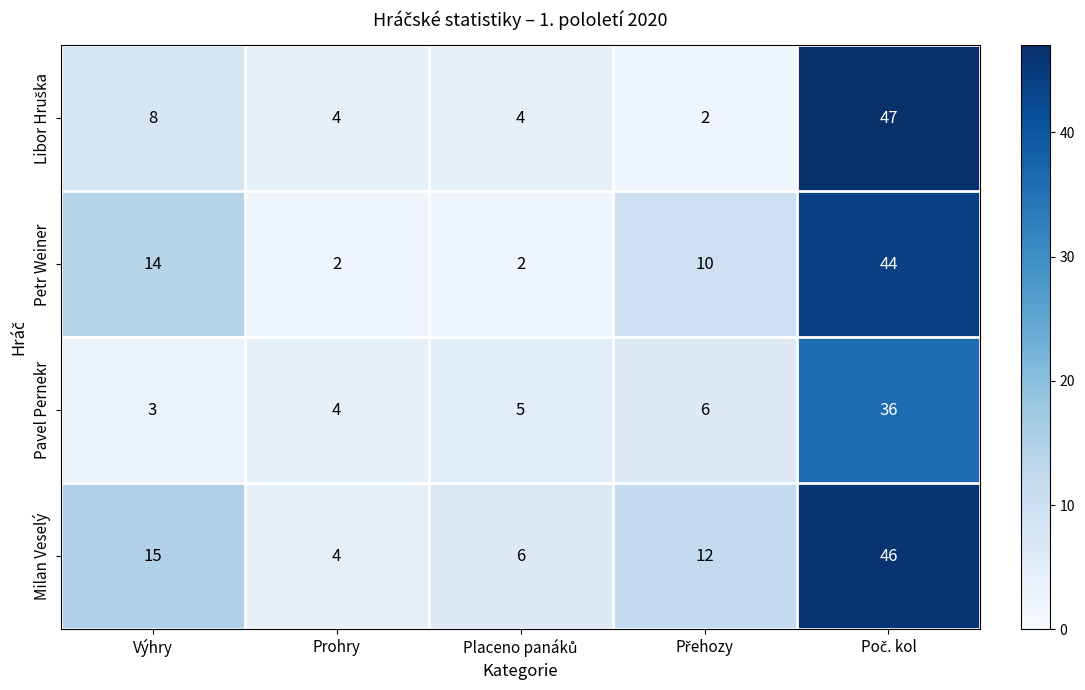

What is the total value across all series at Výhry?

40